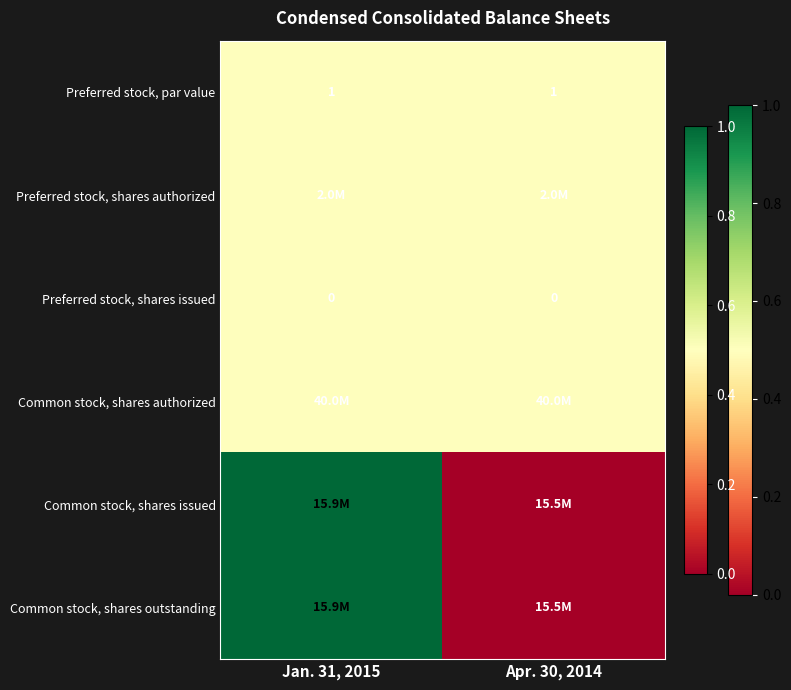

True or false: Preferred stock, shares issued has a value of 0.0 at Apr. 30, 2014.

True